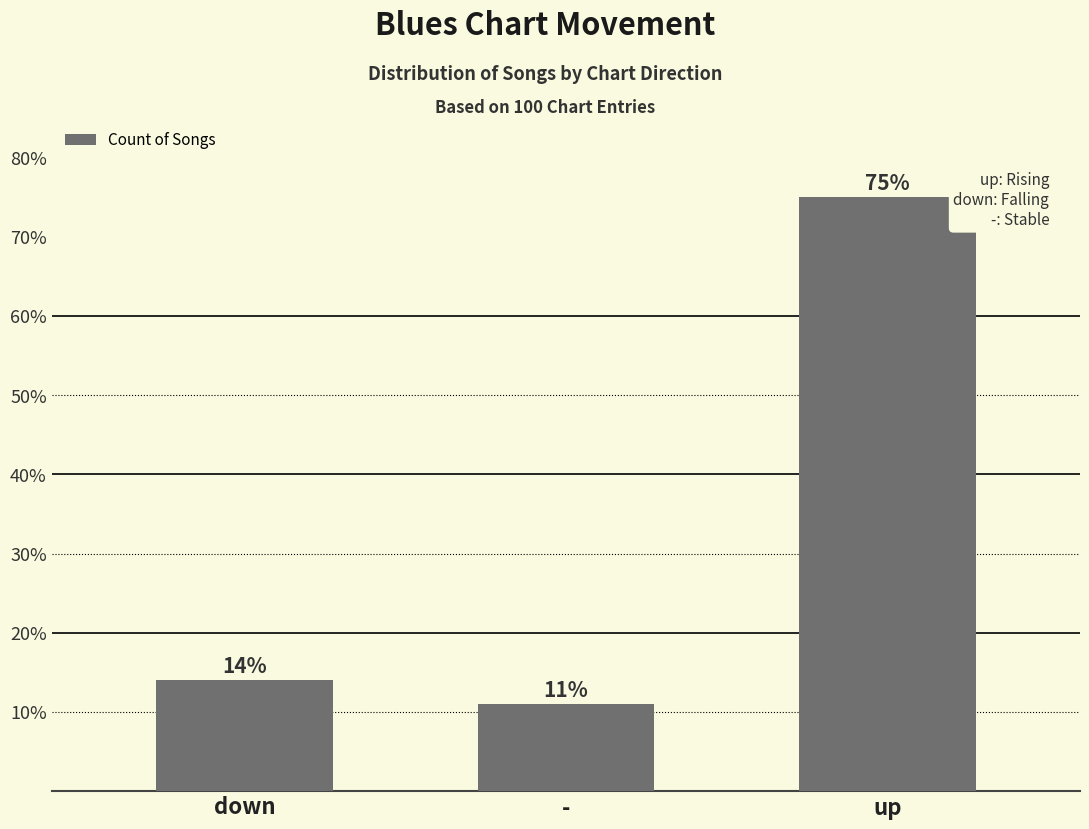

What is the greatest value displayed?

75